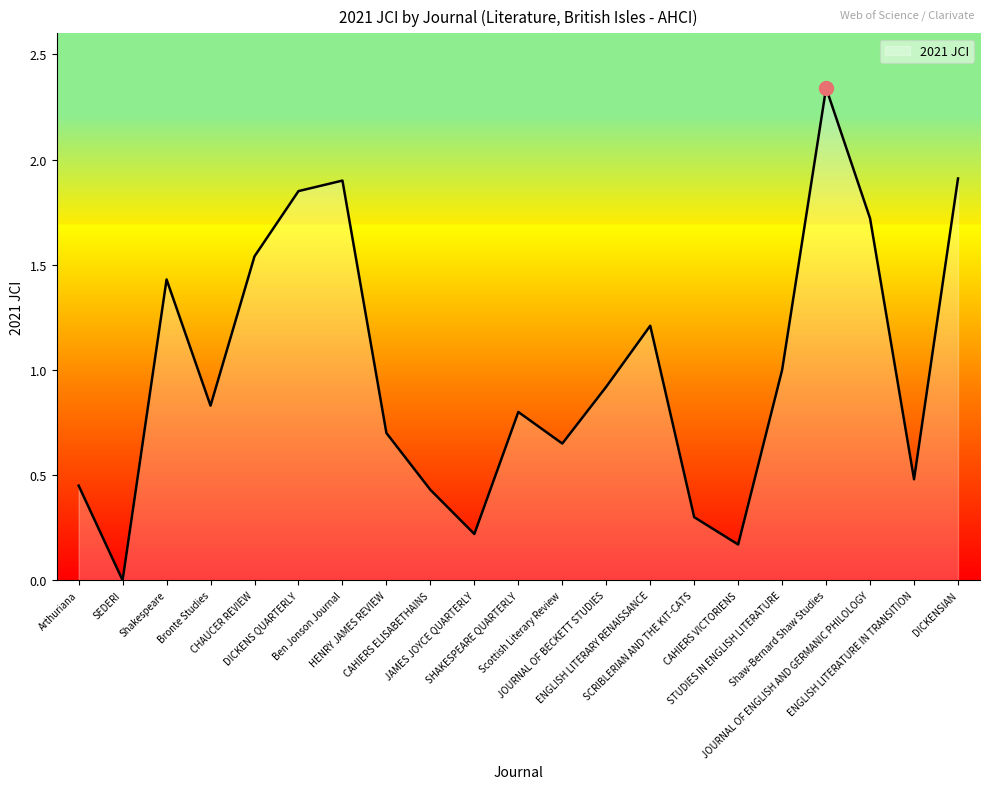

The value at CHAUCER REVIEW is 0.6. True or false?

False